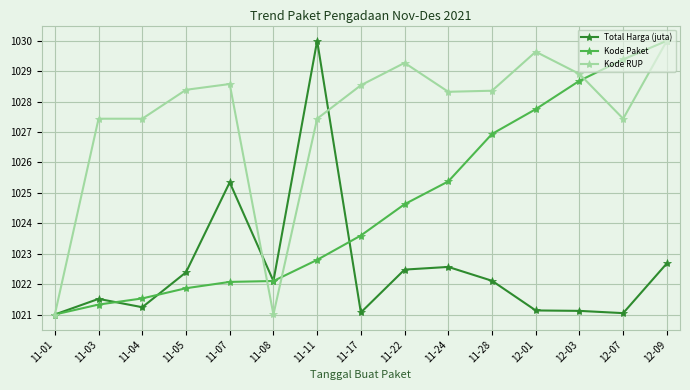

Where is the first local maximum for Total Harga (juta)?

11-03